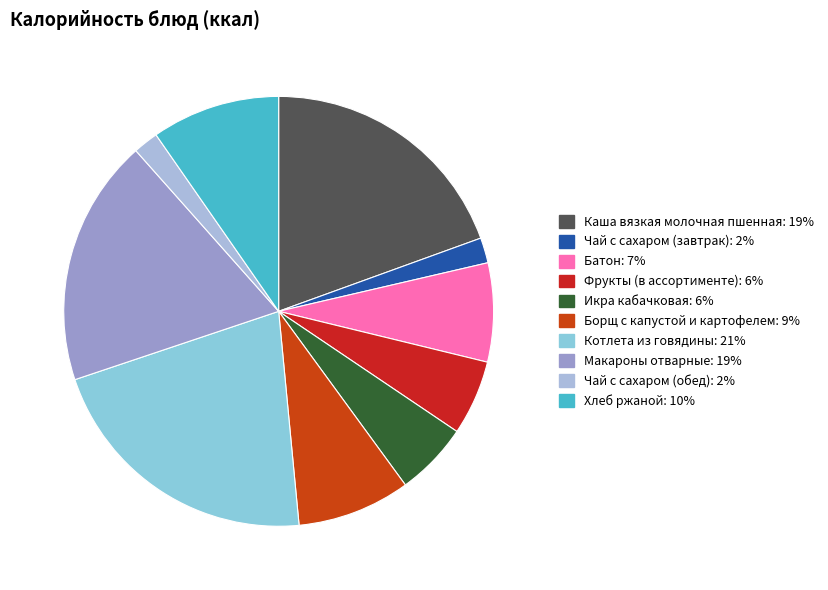

How much of the chart is everything except Макароны отварные?

81.4%